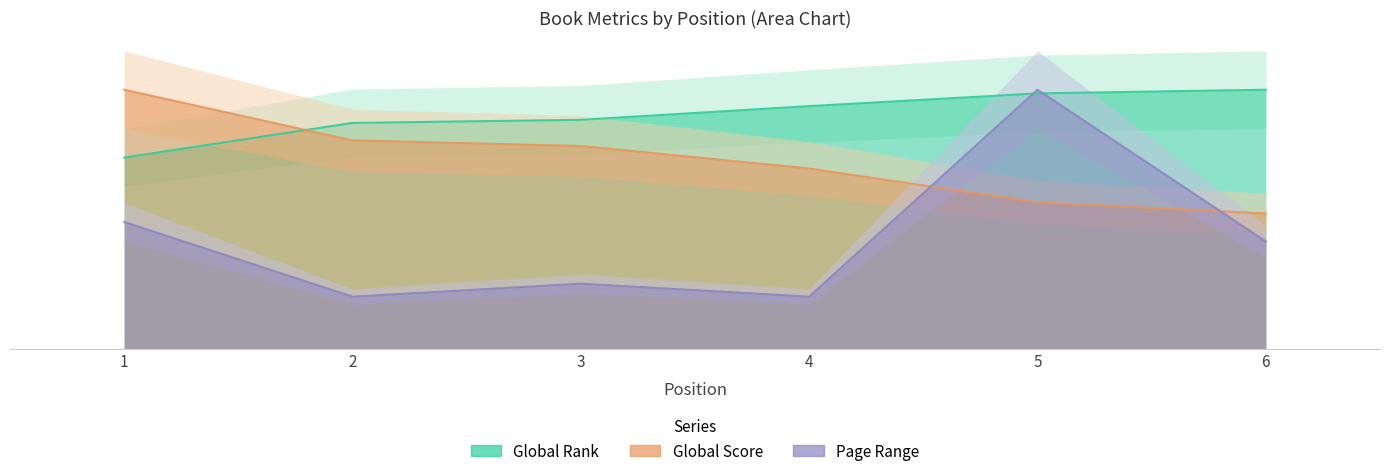

Which category has the highest value in the Global Score series?

1